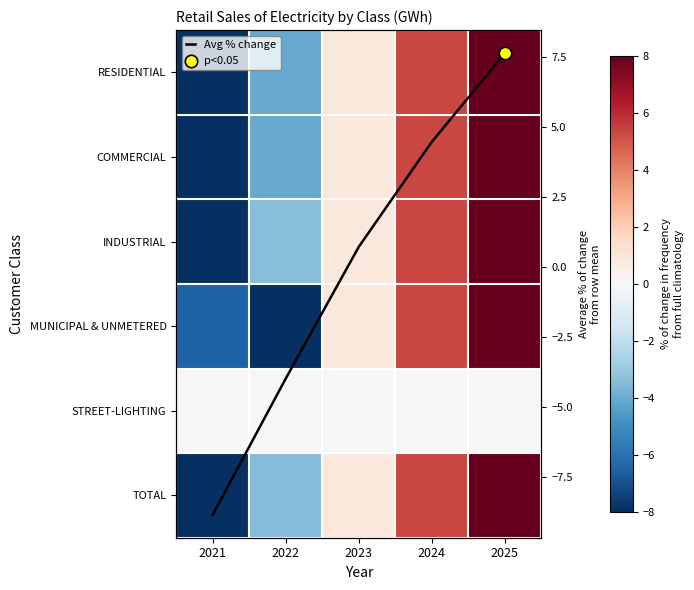

At which label does INDUSTRIAL first exceed 0?

2023